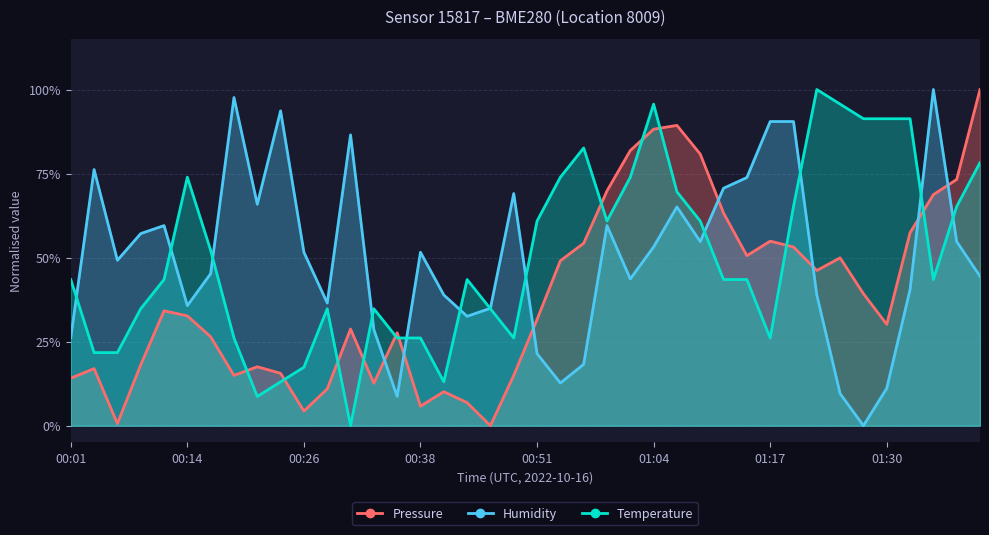

What value does the humidity series have at 00:21?

0.7